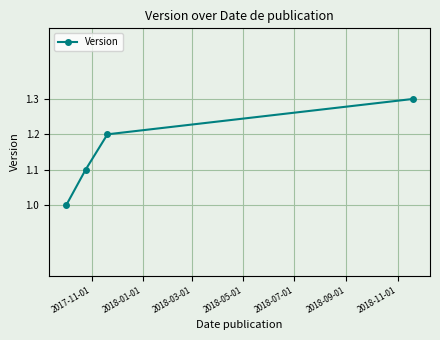

What is the difference between the second highest and second lowest values?

0.1